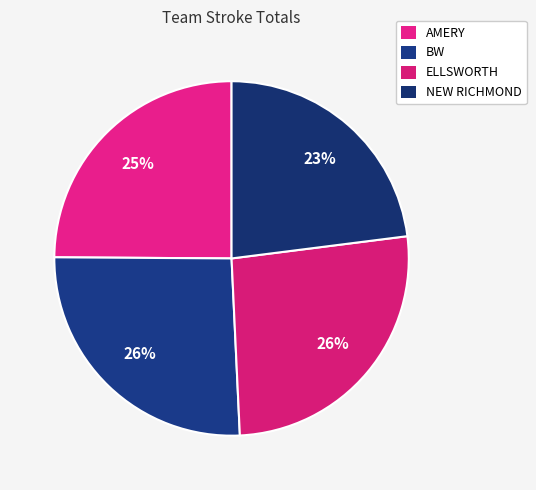

Is there a majority slice in this chart?

No